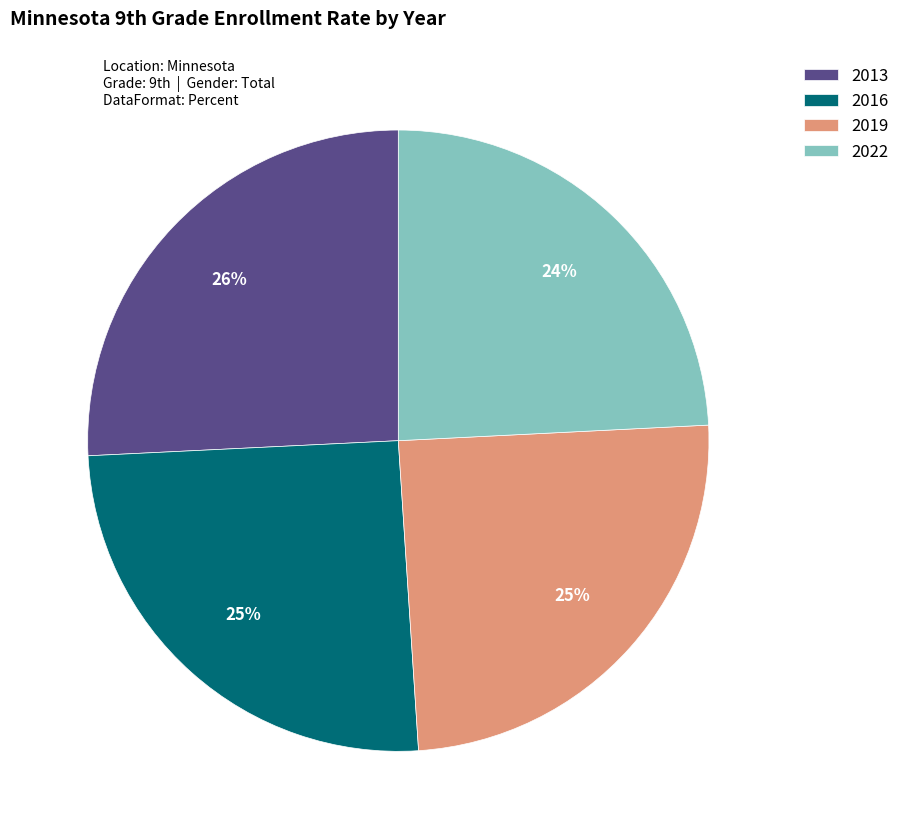

Does 2016 account for over 50% of the chart?

No